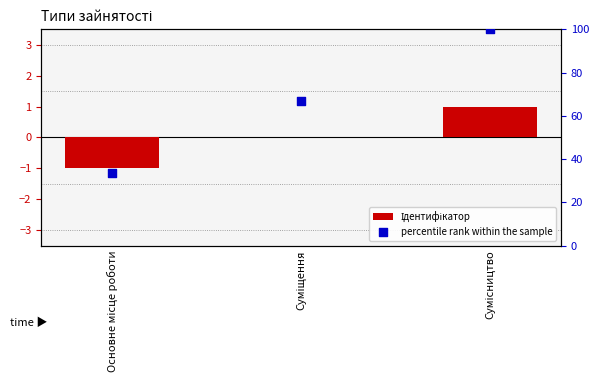

What is the total value across all series at Основне місце роботи?

32.3